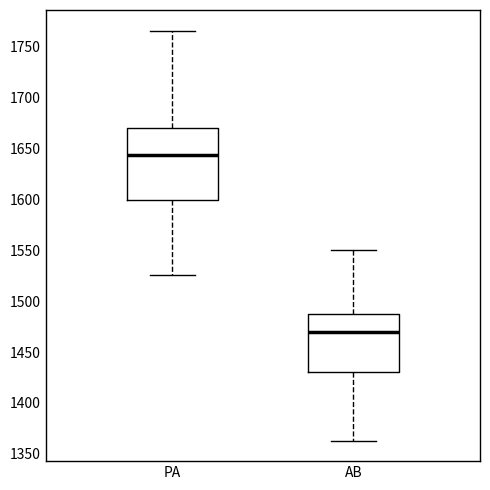

Where is the upper edge of the box for PA on the y-axis? The values are not printed on the chart, so give them approximately, as read against the axis.

1670